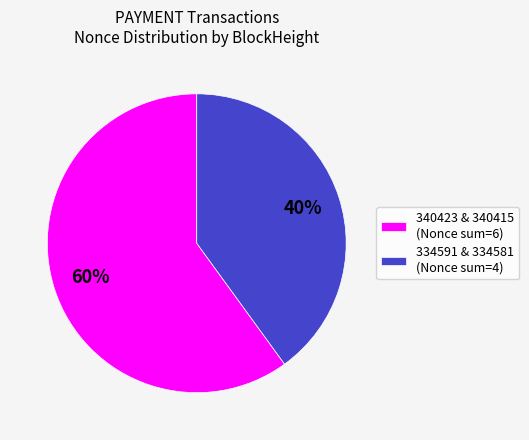

How many segments does this pie chart have?

2